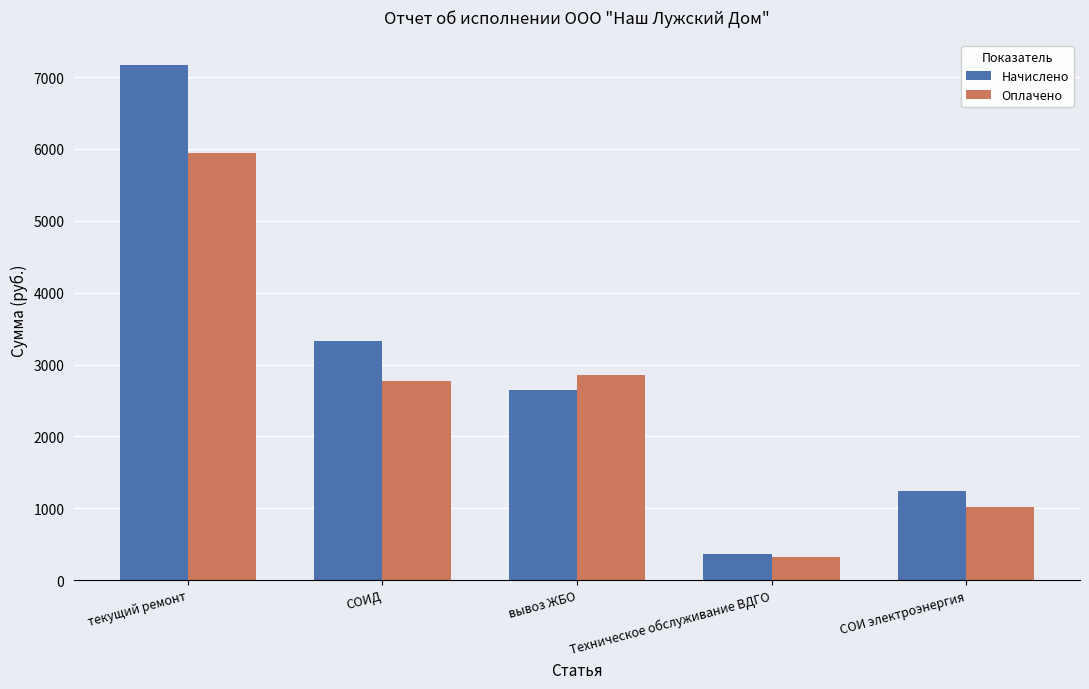

What is the difference between the maximum and minimum values in the Начислено series?

6803